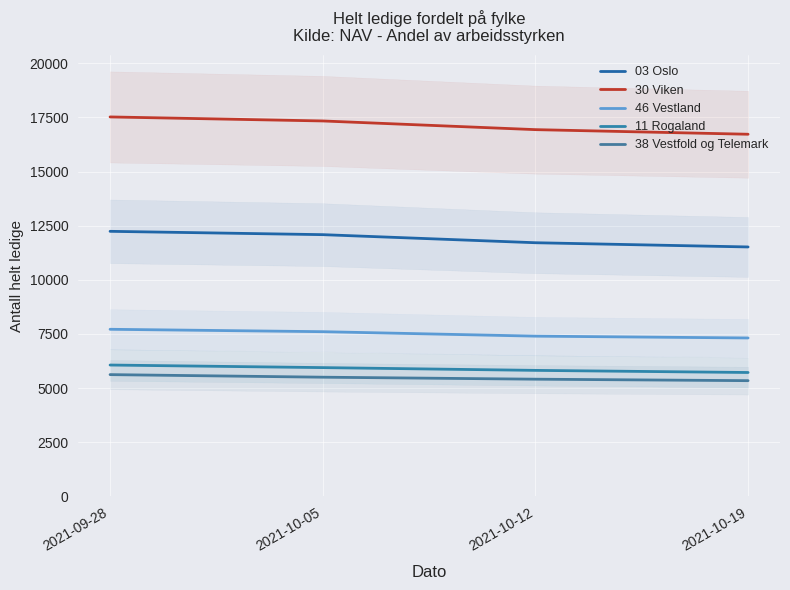

What is the smallest value displayed?

5344